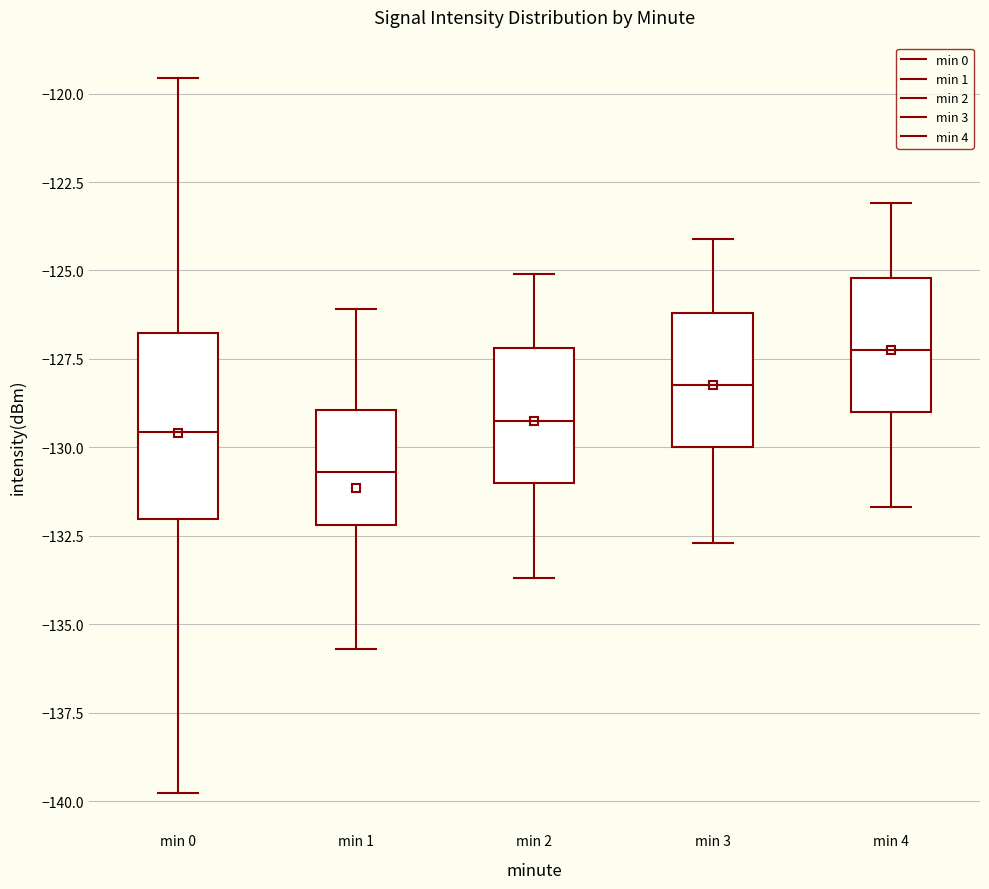

Where does the upper whisker of the box for min 1 end on the y-axis? The values are not printed on the chart, so give them approximately, as read against the axis.

-126.0